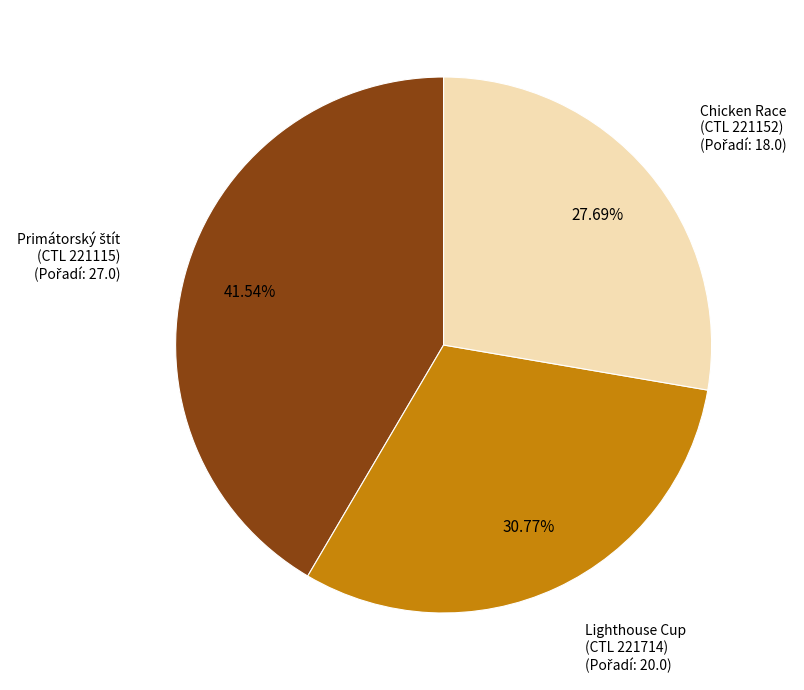

Is there any slice that represents more than half of the pie?

No